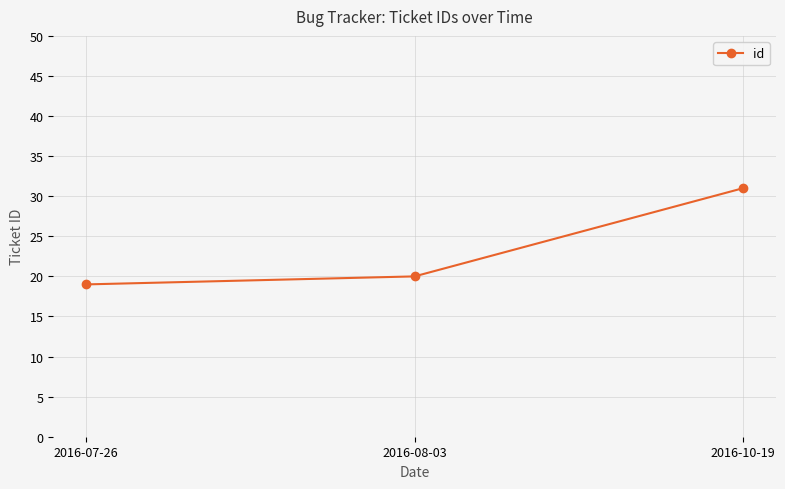

At which category does the chart reach its peak across all series?

2016-10-19